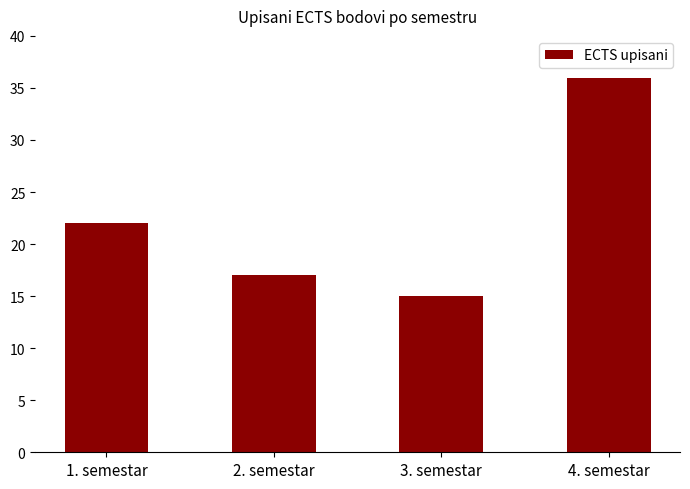

Reading left to right, list all the values displayed in this chart.

1. semestar=22	2. semestar=17	3. semestar=15	4. semestar=36